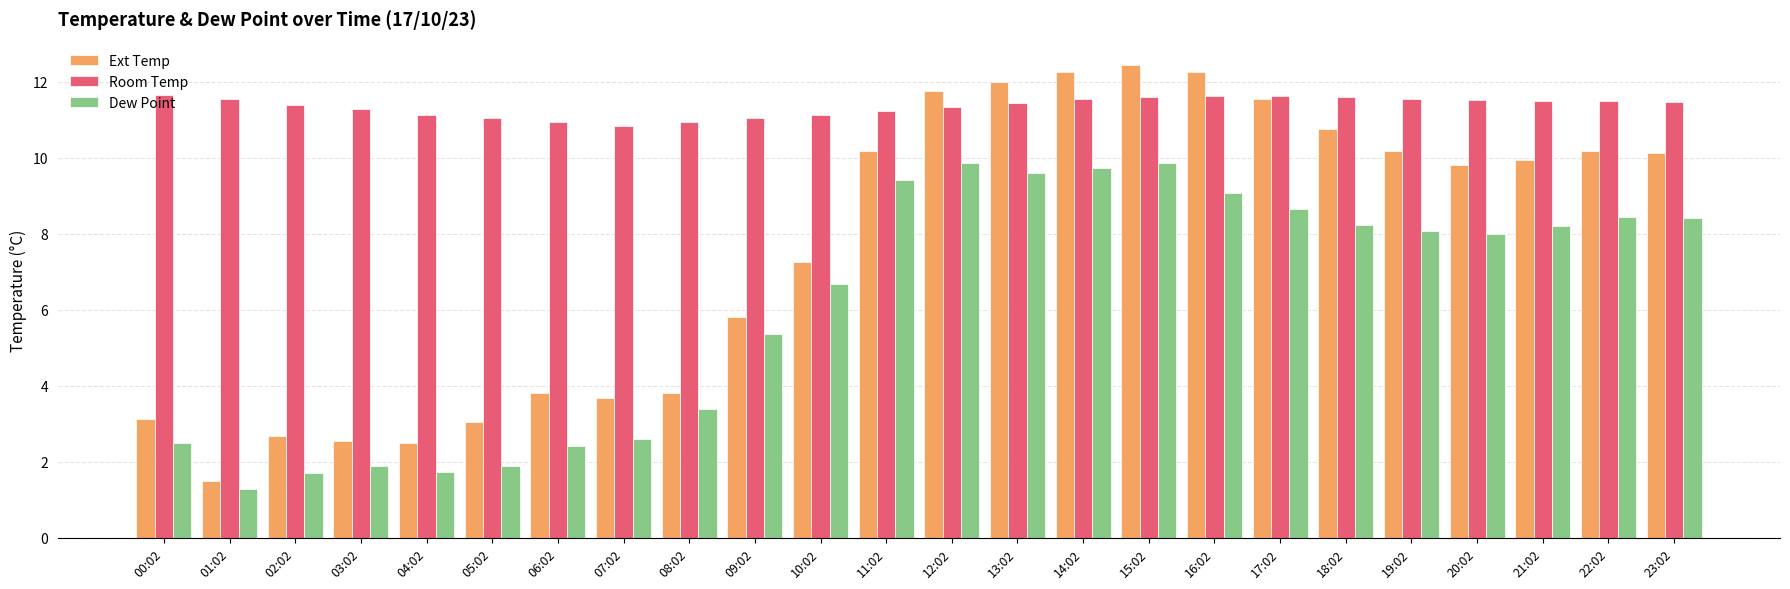

What are all the series names shown in the legend?

Ext Temp, Room Temp, Dew Point